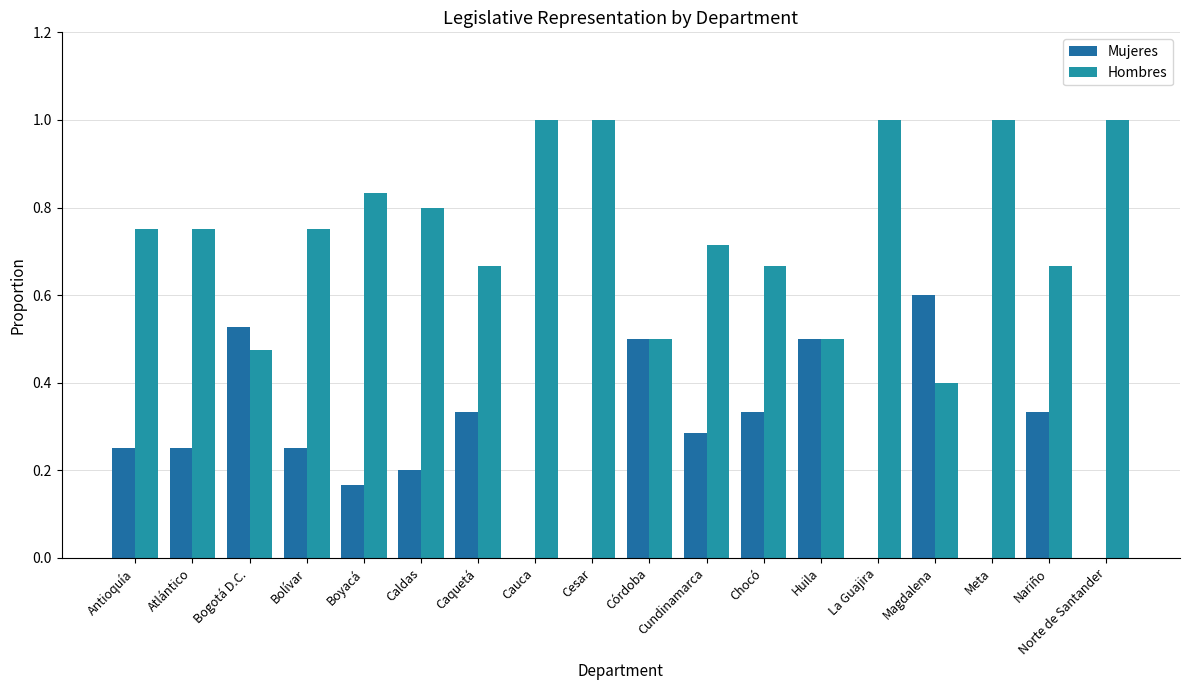

Which series has the largest total across all categories?

Hombres